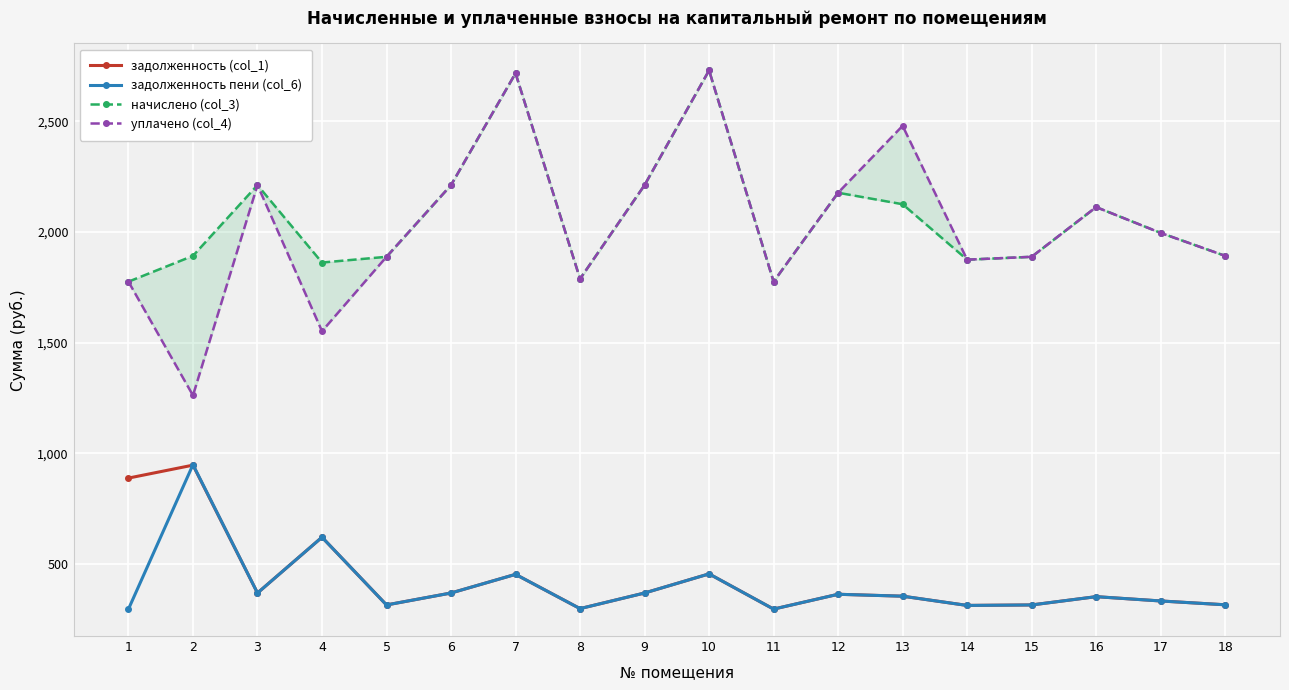

How many values in the уплачено (col_4) series are below 1995?

9